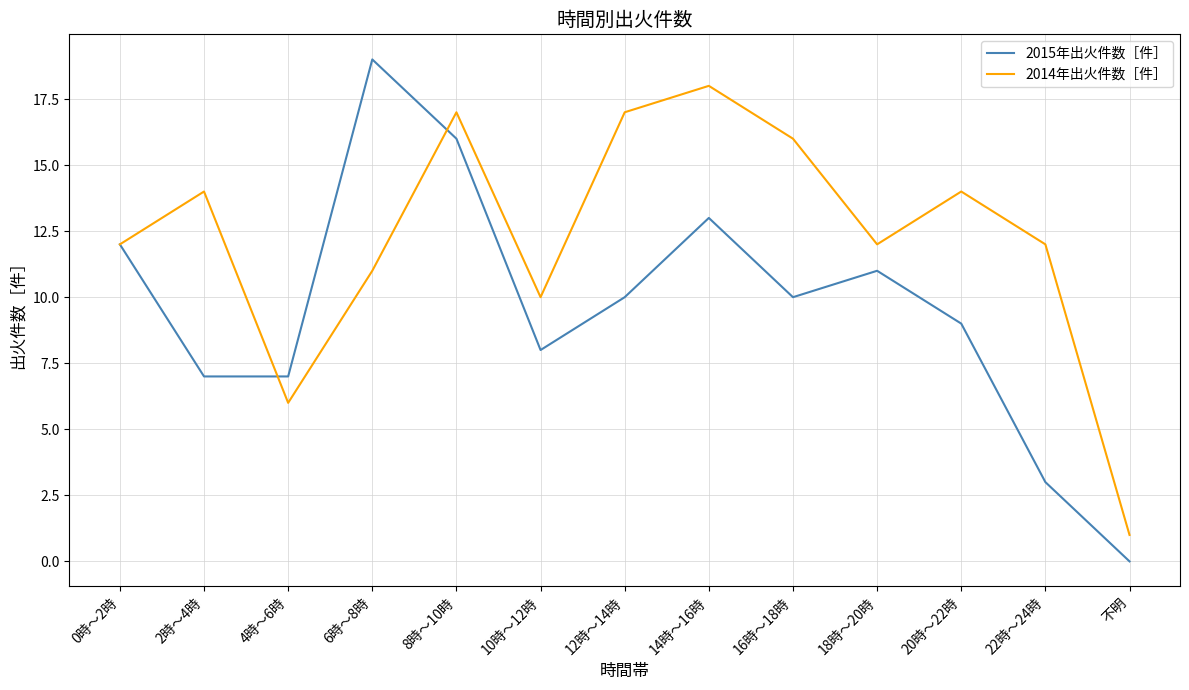

Reading left to right, transcribe all the data shown in this chart.

2015年出火件数［件］: 12	7	7	19	16	8	10	13	10	11	9	3	0
2014年出火件数［件］: 12	14	6	11	17	10	17	18	16	12	14	12	1